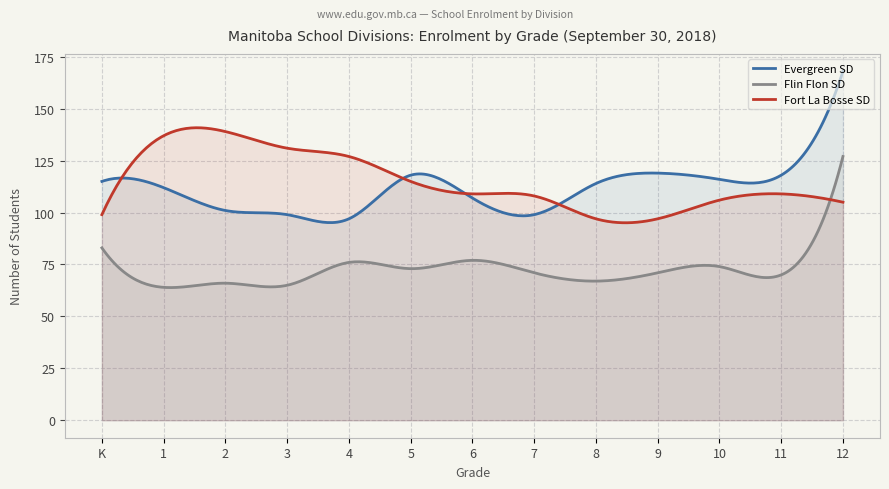

Which series has the widest spread of values?

Evergreen SD